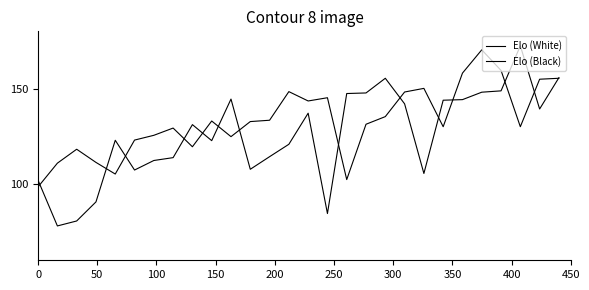

After their last crossing, which series has the higher values: Elo (Black) or Elo (White)?

Elo (Black)